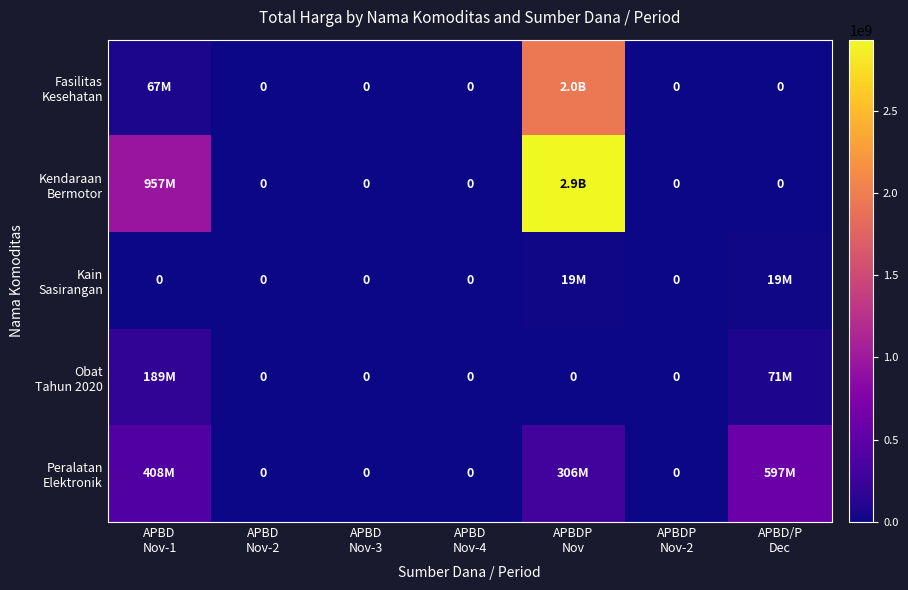

What is the difference between the second highest and minimum values in the Kendaraan Bermotor series?

957002100